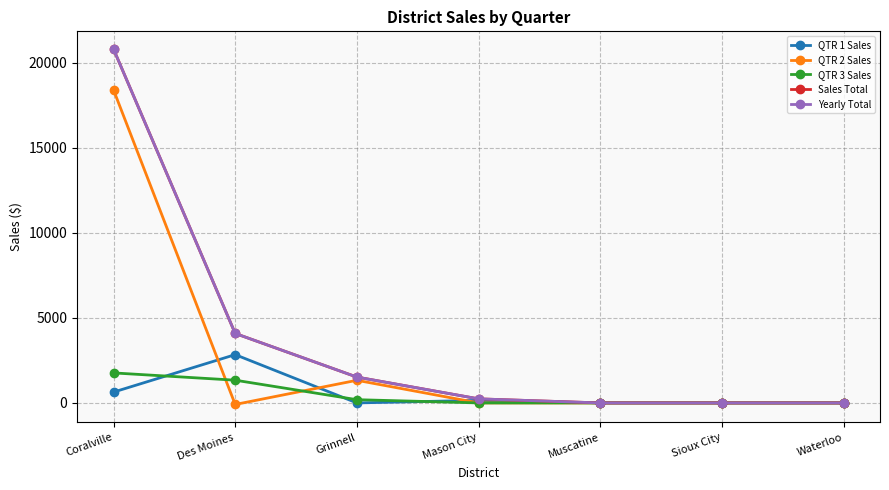

Does the chart have visible grid lines?

Yes